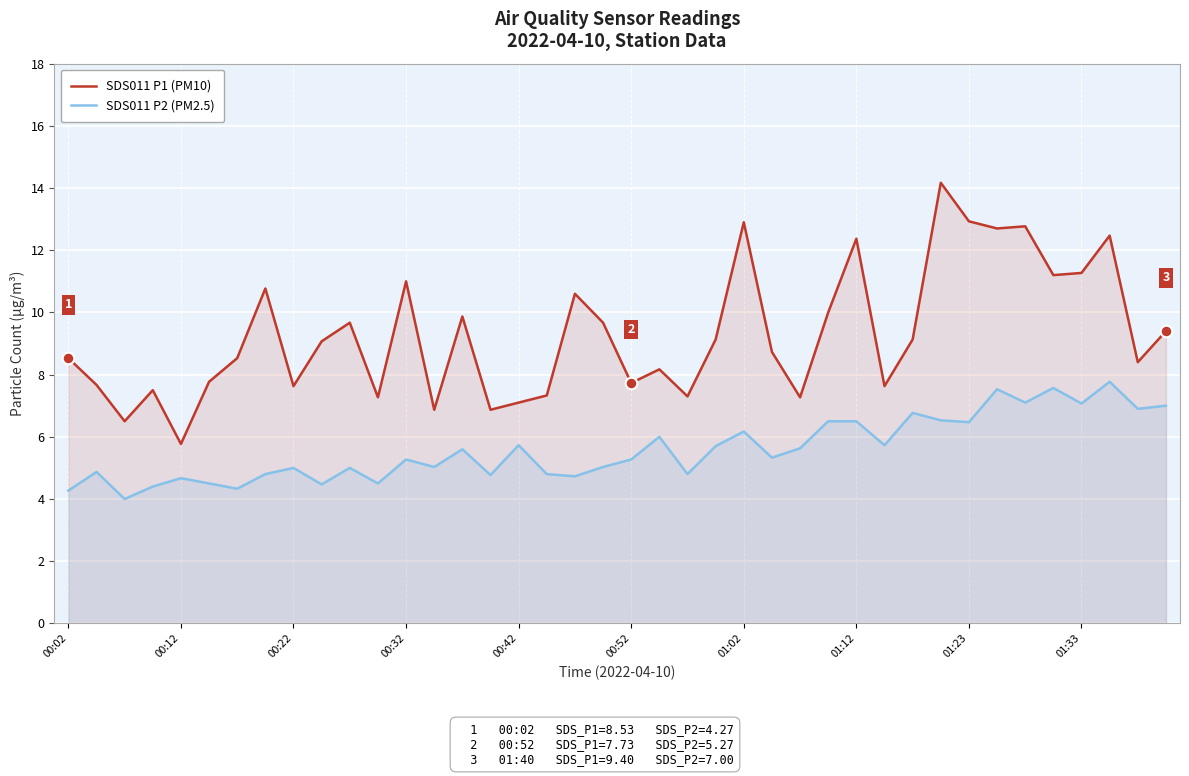

Is the value of SDS011 P1 (PM10) at 19 greater than the value of SDS011 P2 (PM2.5) at 37?

Yes